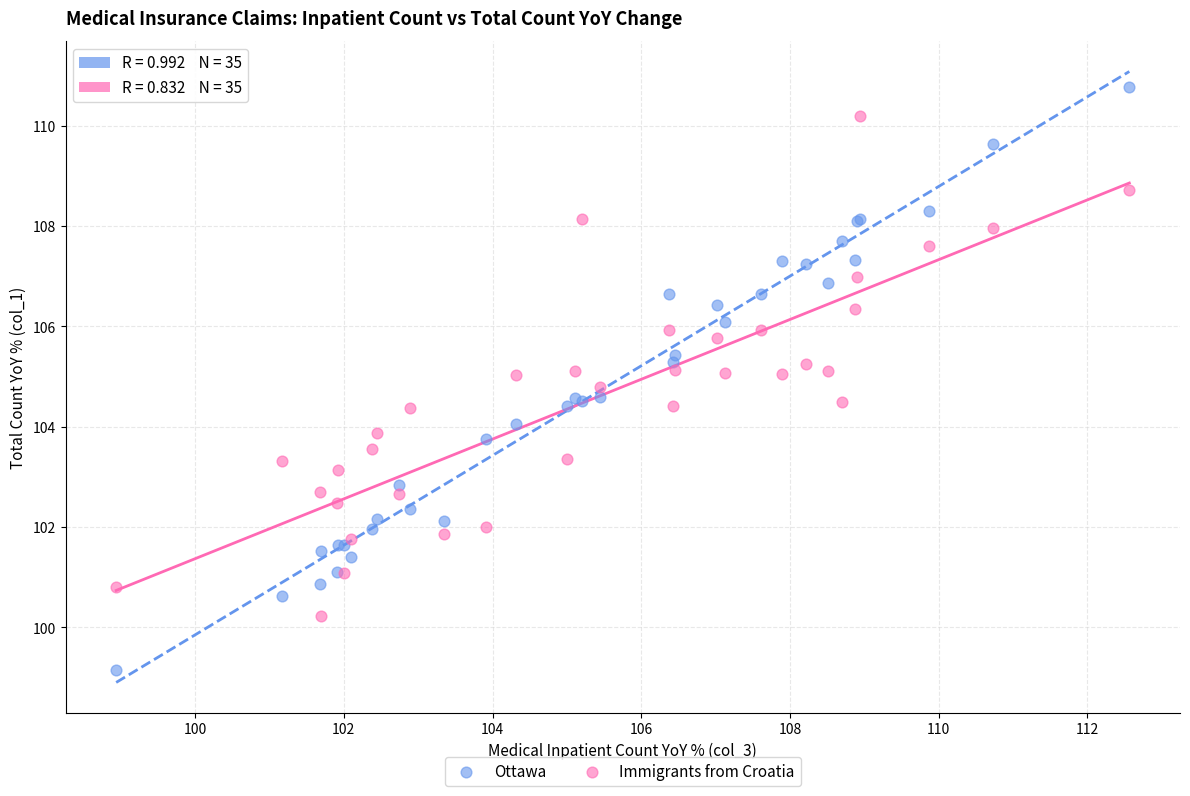

What is the X range (max minus min) for the scatter plot?

13.6